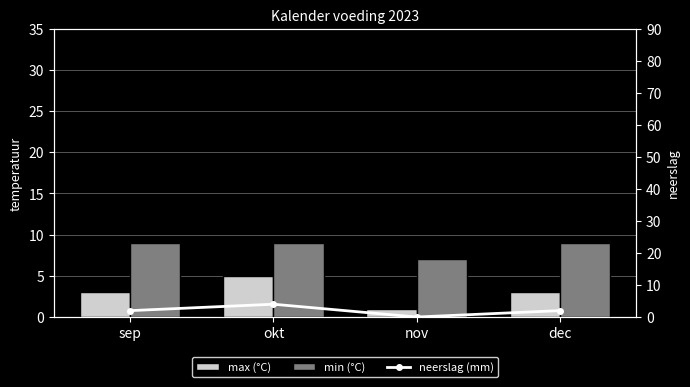

What is the label of the 4th bar from the right?

sep